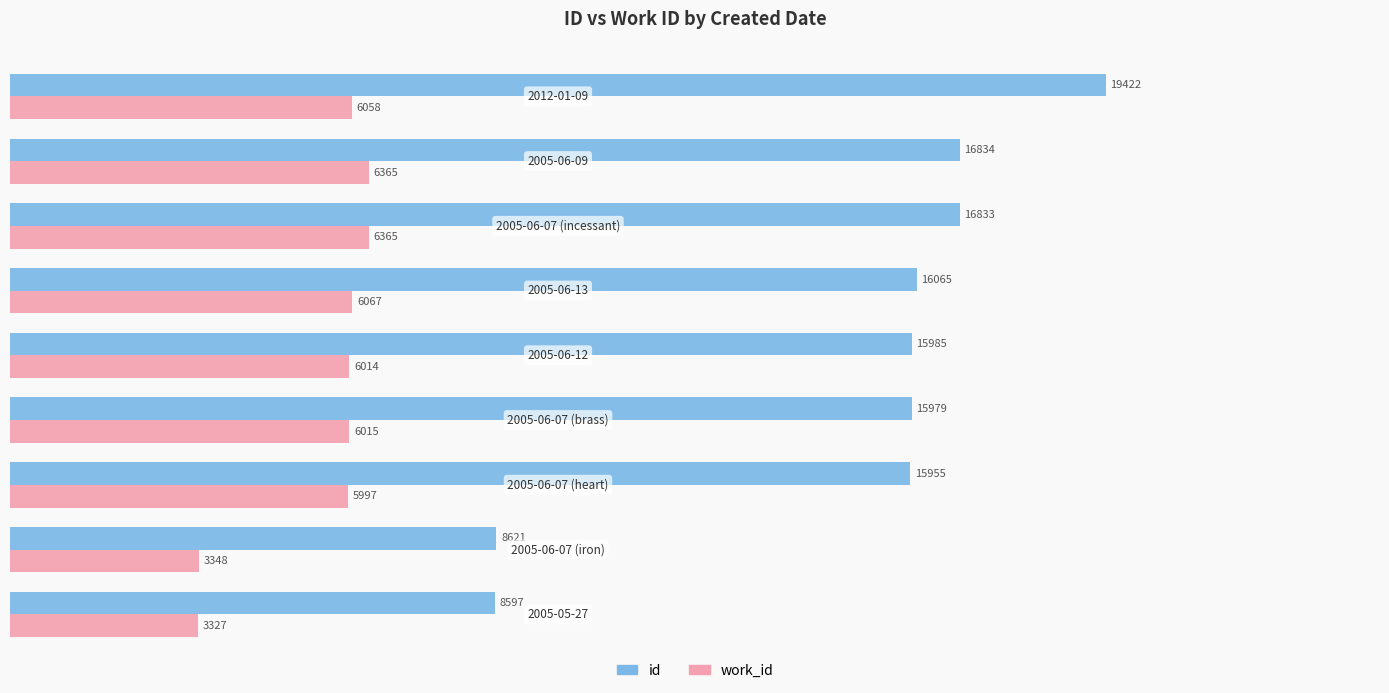

Which series has the largest range (max minus min)?

id